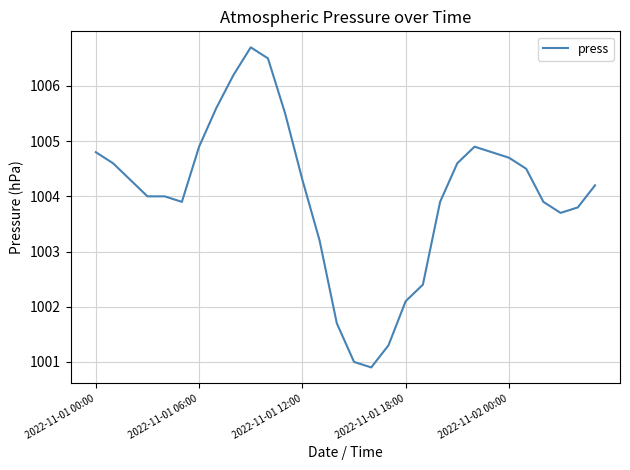

What is the minimum value shown in the chart?

1000.9